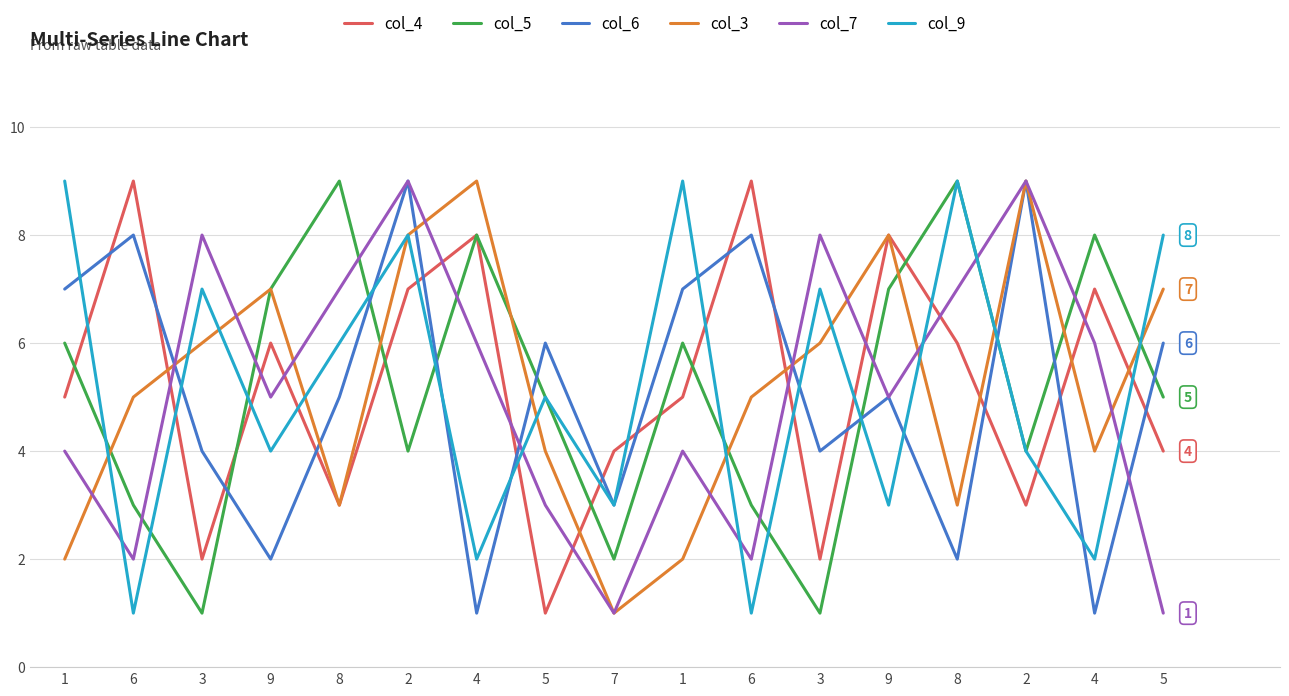

Is the value of col_9 at 6 greater than the value of col_4 at 5?

No